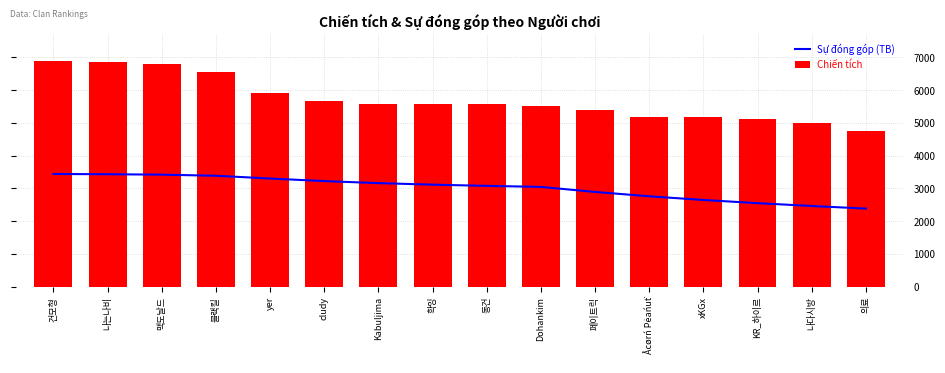

Rank the series at 나는나비 from lowest to highest value.

Sự đóng góp (TB), Chiến tích